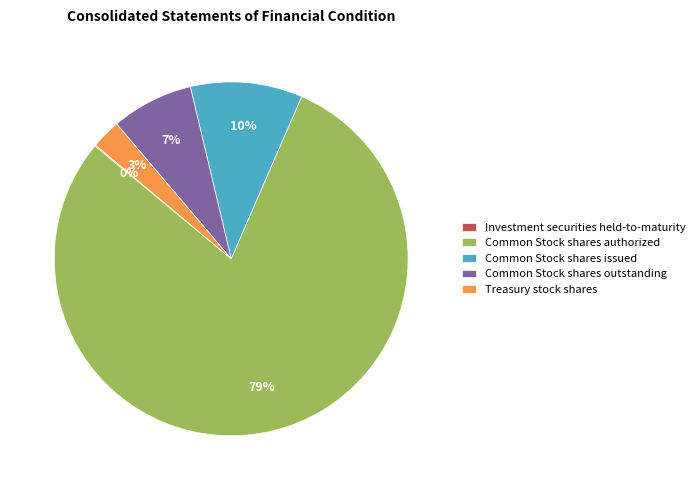

Is there a majority slice in this chart?

Yes